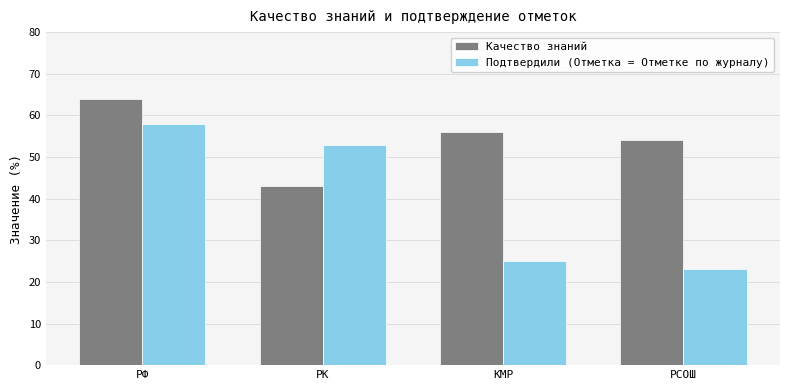

What position from the right is КМР?

2